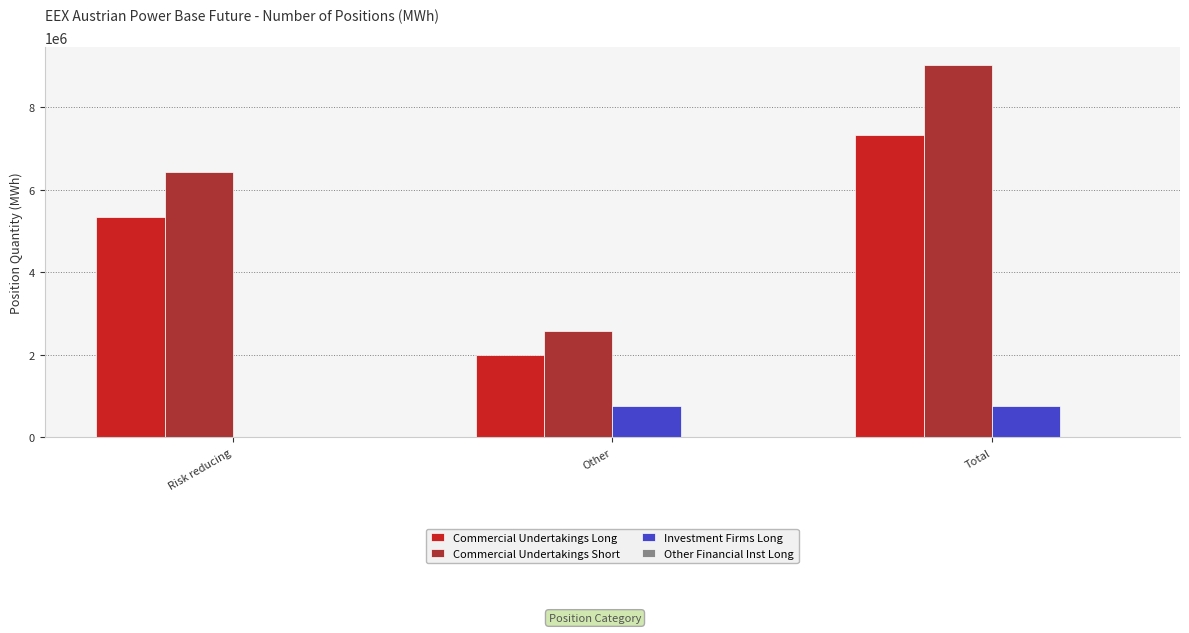

How many groups of bars are there?

3